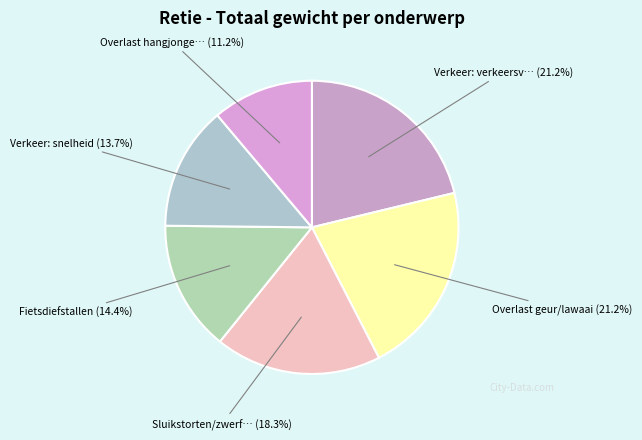

How many segments does this pie chart have?

6